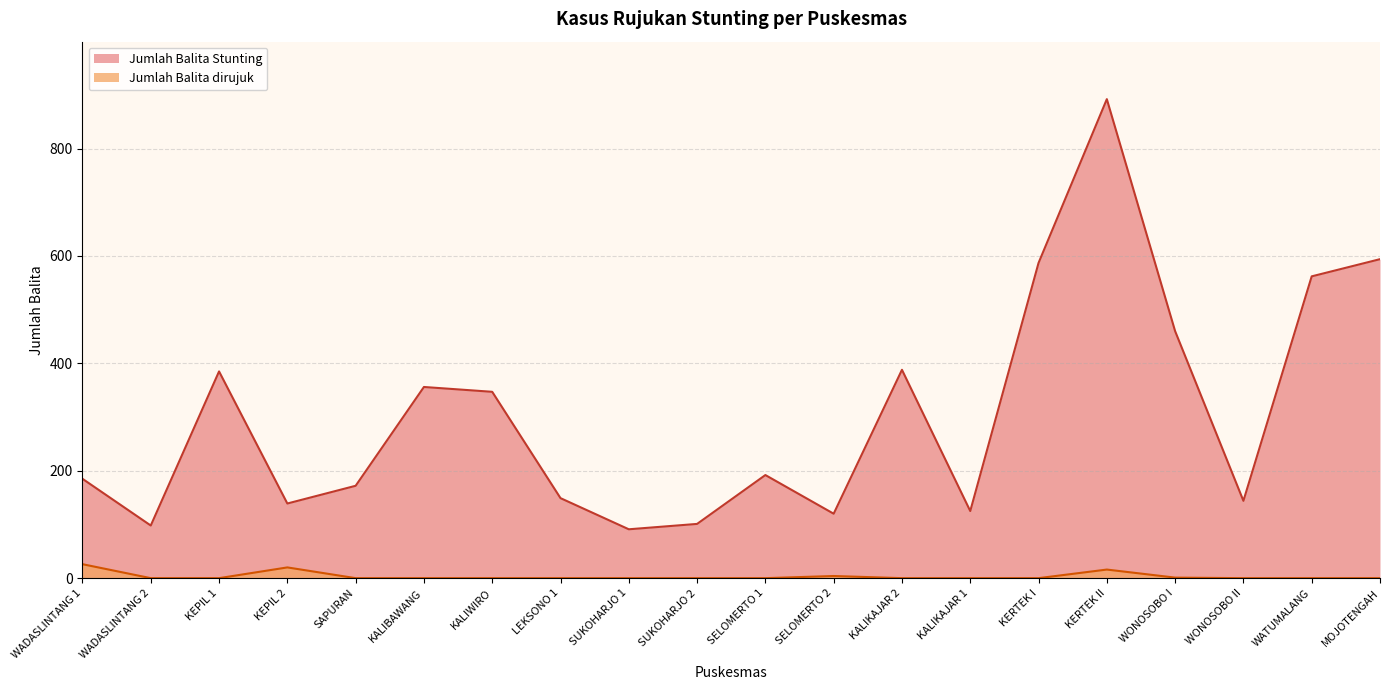

The Jumlah Balita Stunting series shows 356 at KALIBAWANG. True or false?

True